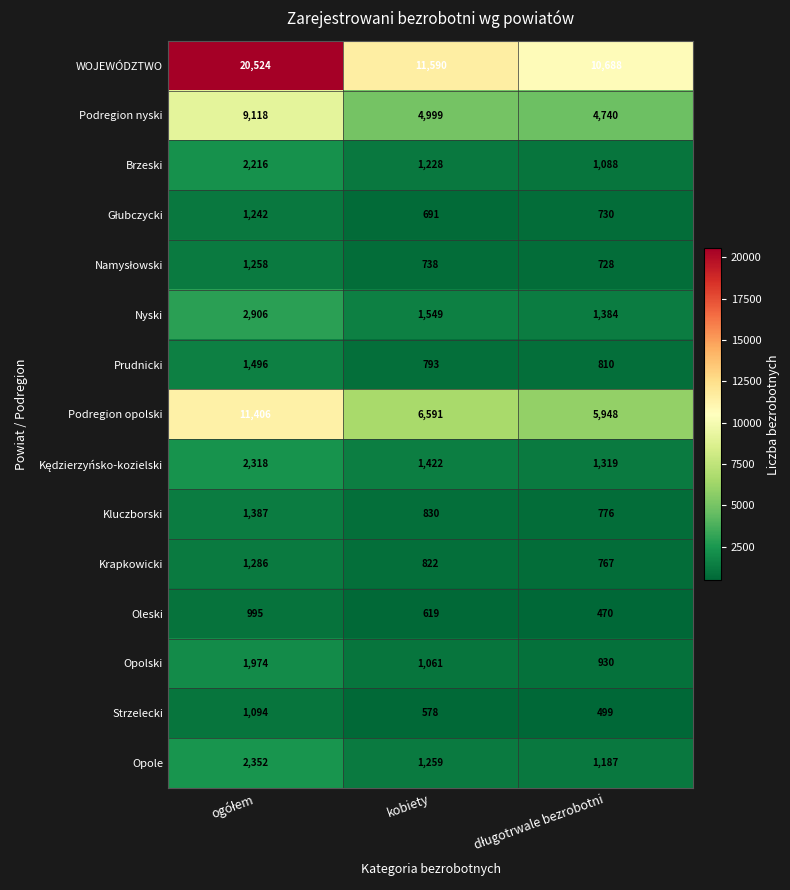

What is the average value of the Podregion opolski series?

7982